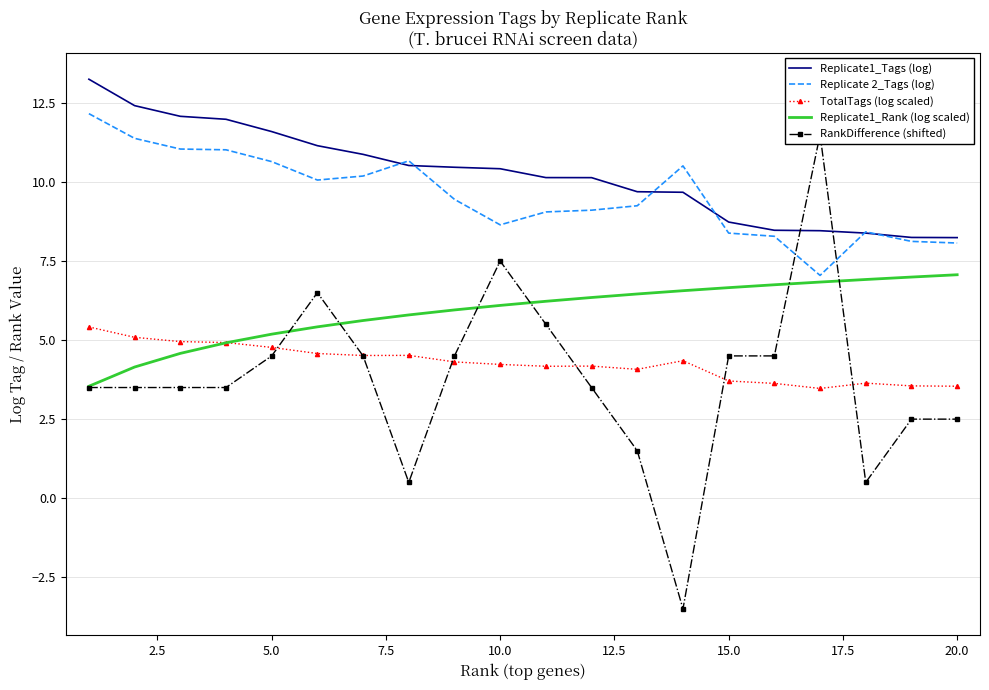

Which series has the widest spread of values?

RankDifference (shifted)